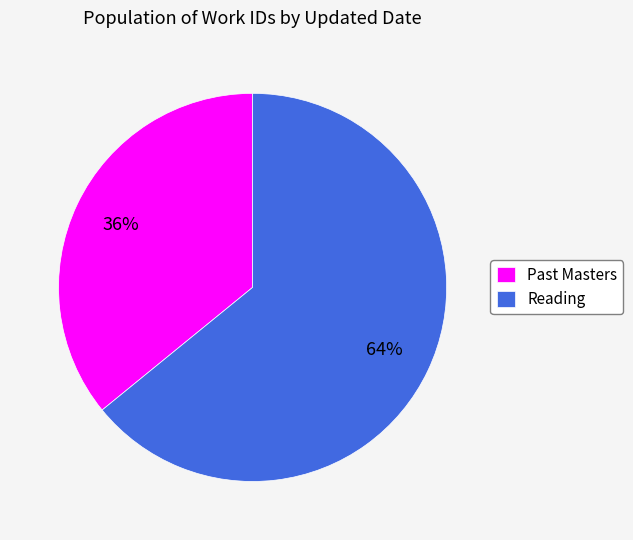

Rank the categories by value from highest to lowest.

Reading, Past Masters